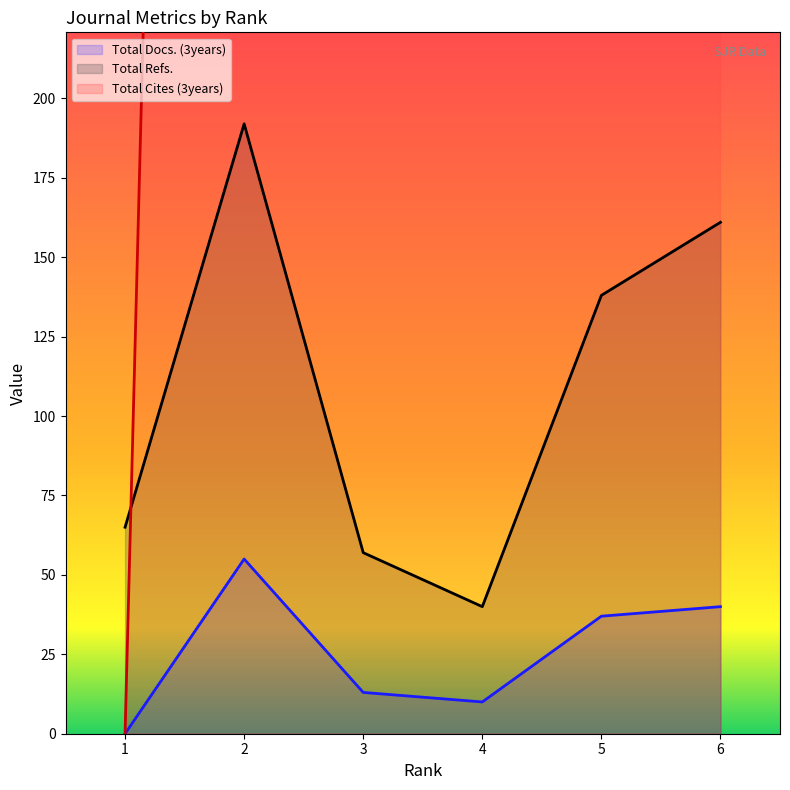

Does the chart have visible grid lines?

No